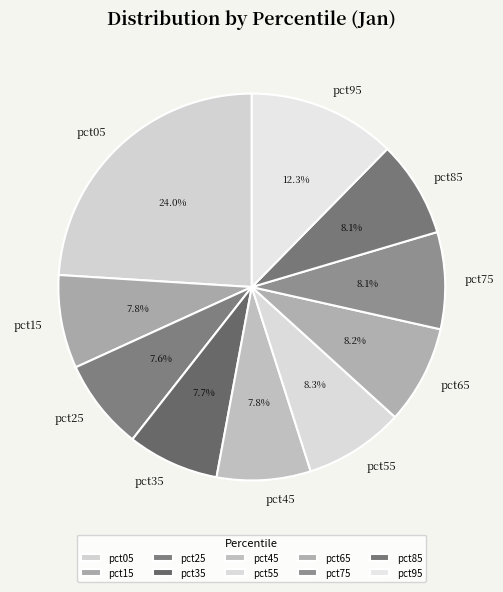

To the nearest percent, what percentage of the pie is pct65?

8%